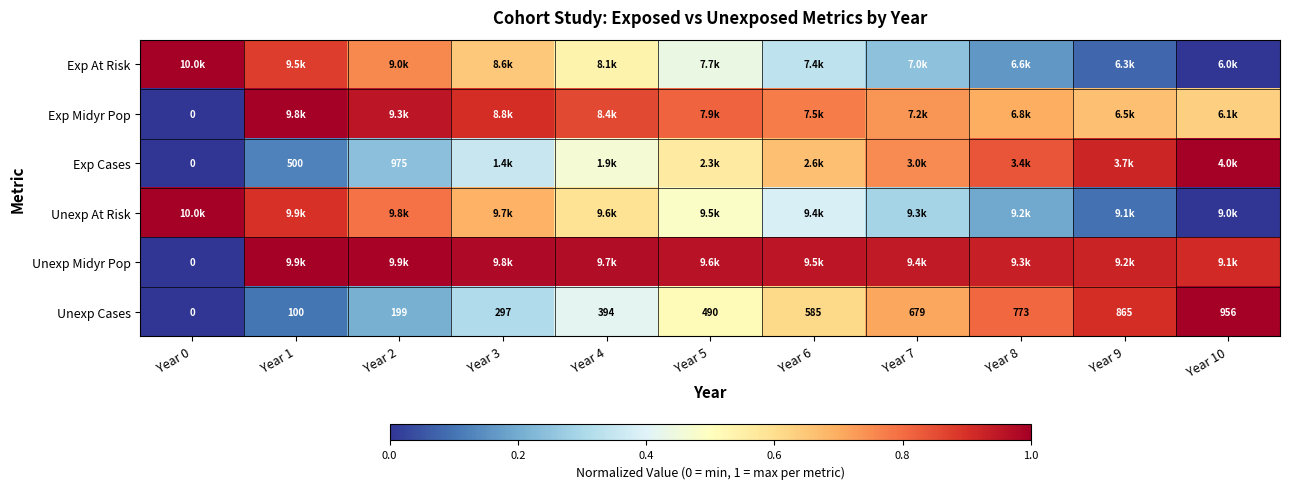

Which series changed the most between Year 3 and Year 5?

Exp At Risk